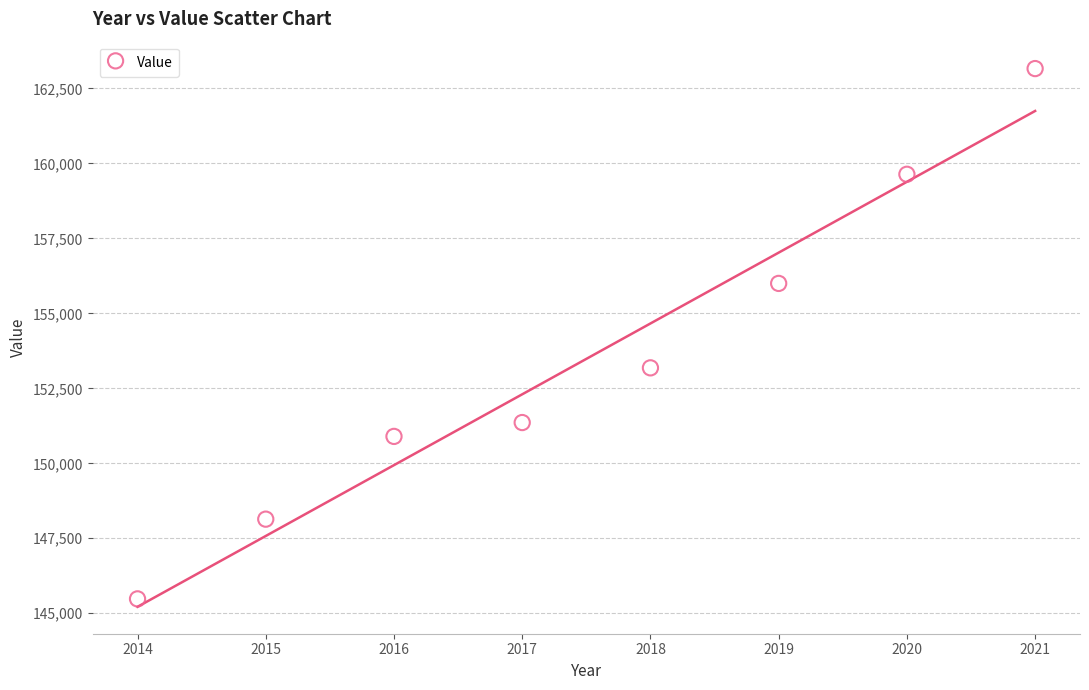

What Y value in the scatter plot is closest to 154320?

153183